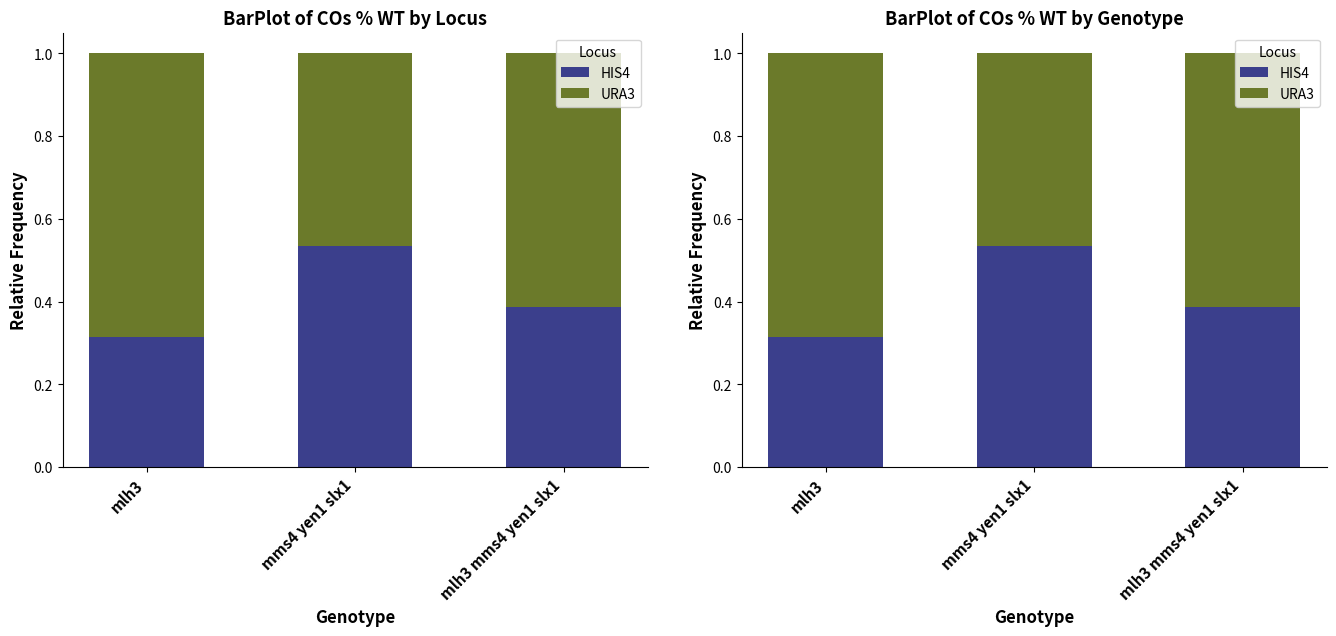

Reading left to right, list all the values displayed in this chart.

HIS4: 0.3	0.5	0.4
URA3: 0.7	0.5	0.6